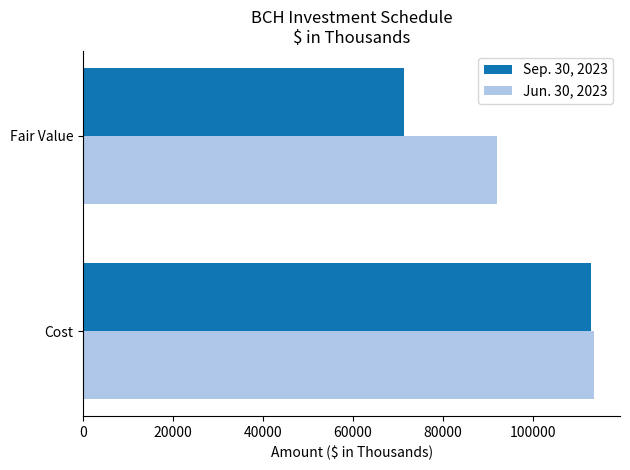

What are all the series names shown in the legend?

Sep. 30, 2023, Jun. 30, 2023